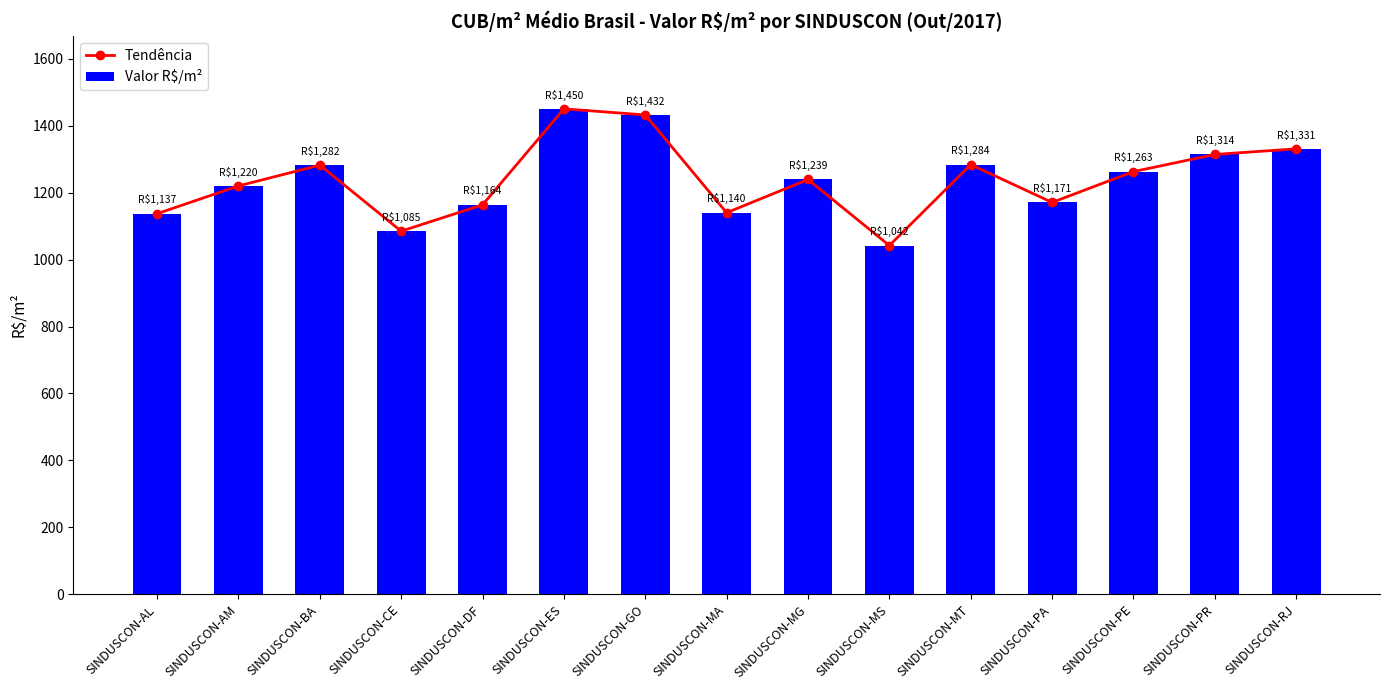

What is the label of the 10th bar from the left?

SINDUSCON-MS